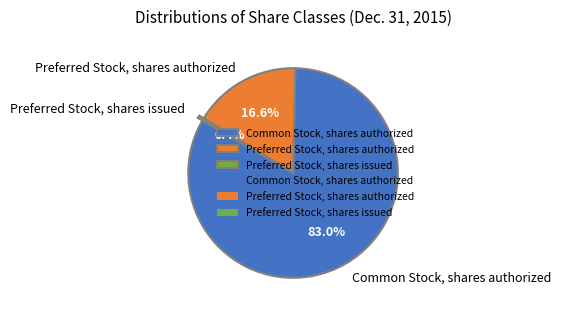

What percentage is the Preferred Stock, shares authorized slice, to the nearest percent?

17%